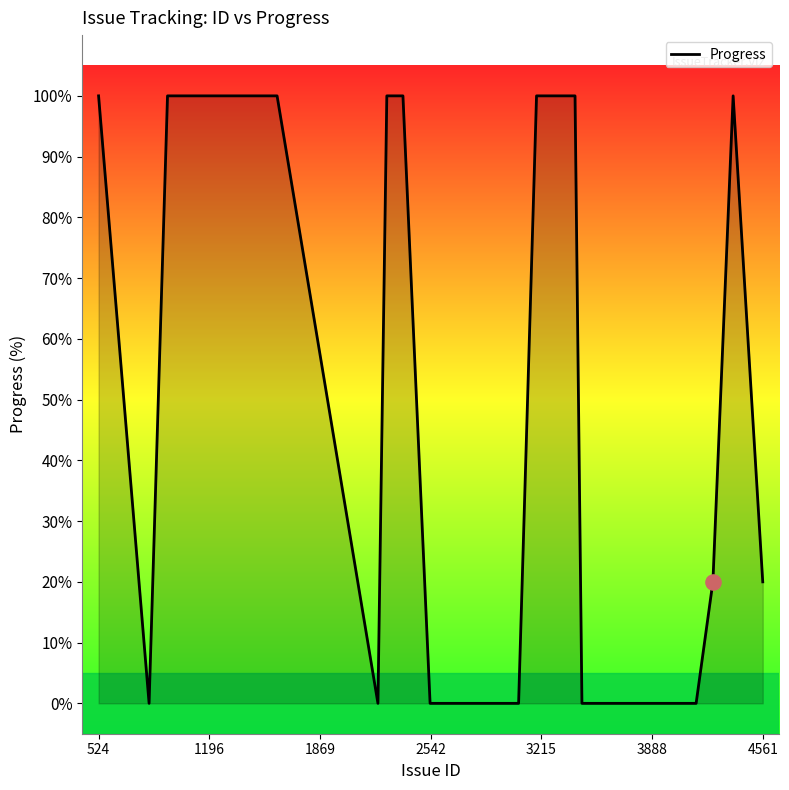

What is the maximum value shown in the chart?

100